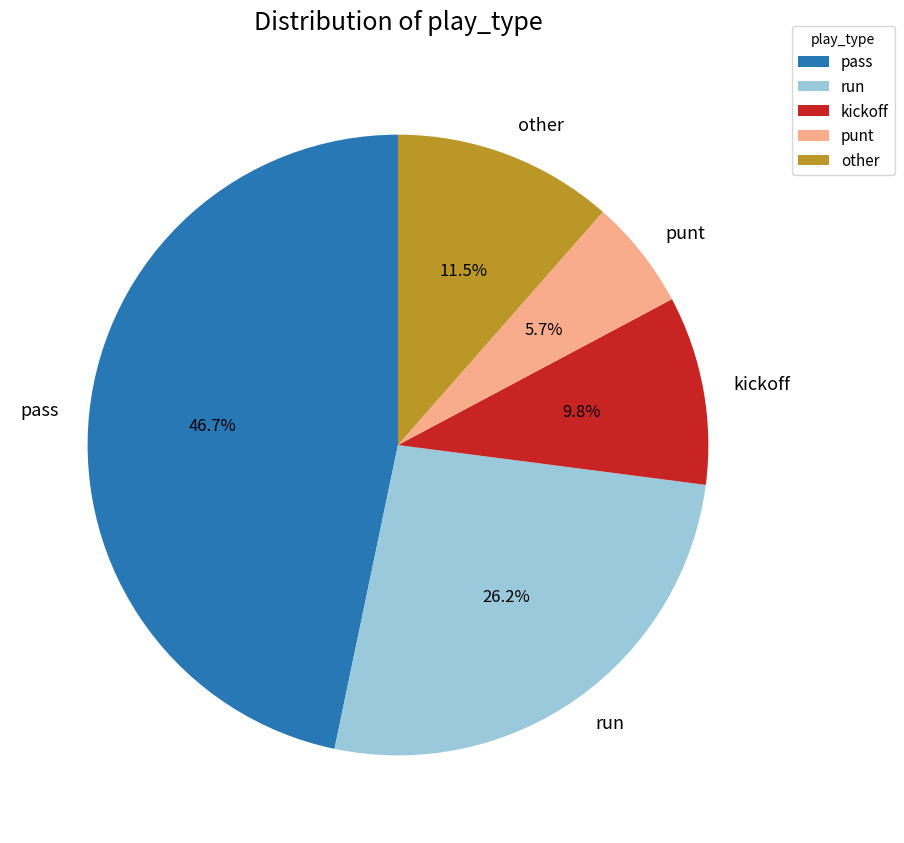

Between other and punt, which is larger?

other